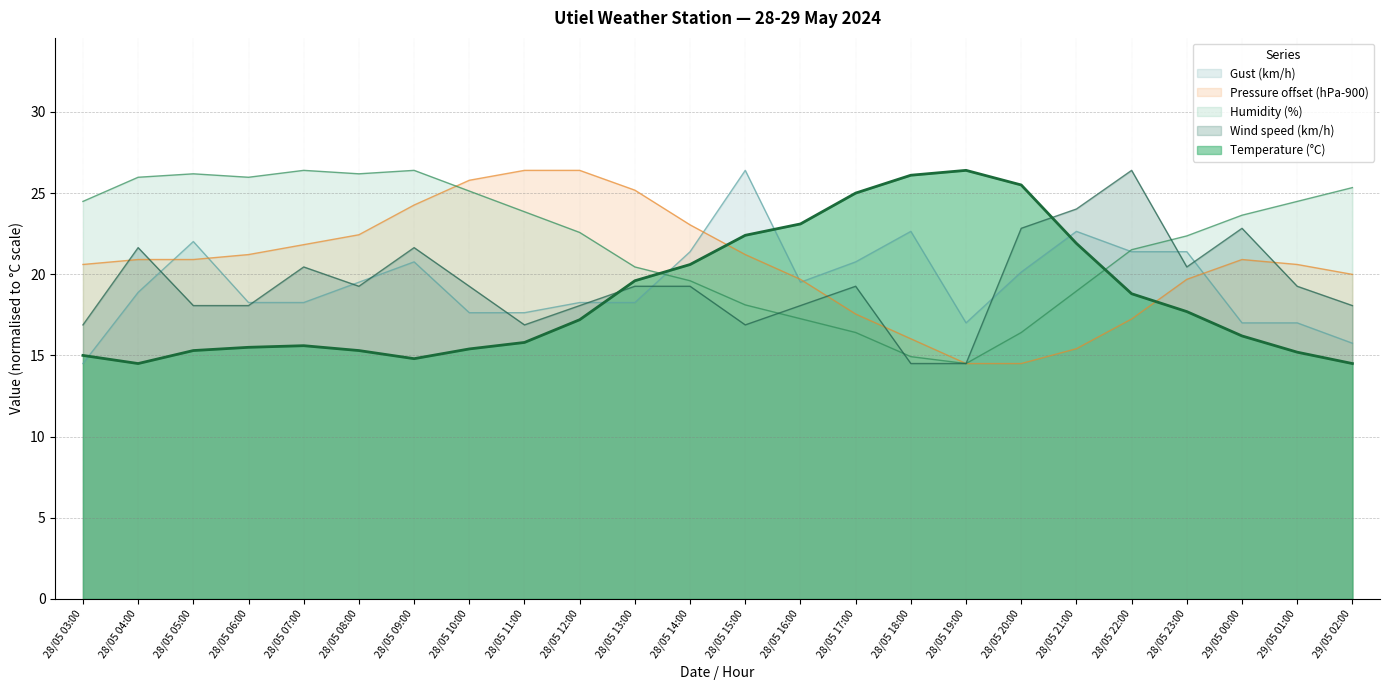

How many interior local valleys does the Temperature (°C) series have?

2